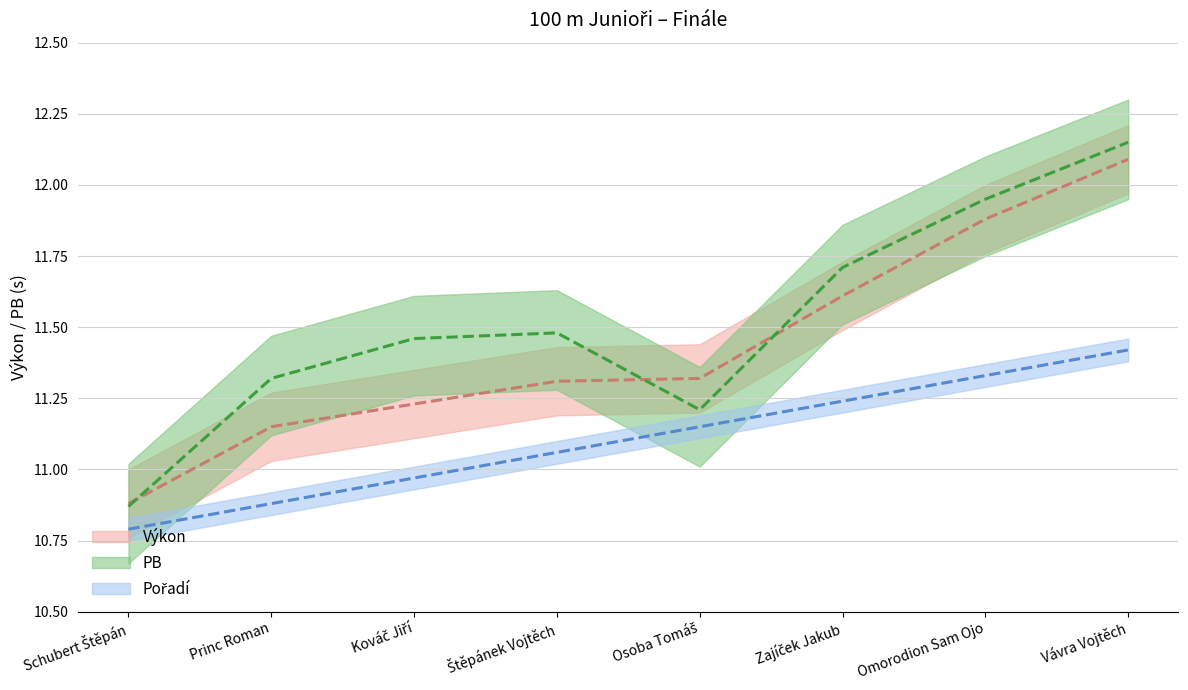

The value of Výkon at Schubert Štěpán is 10.9. True or false?

True